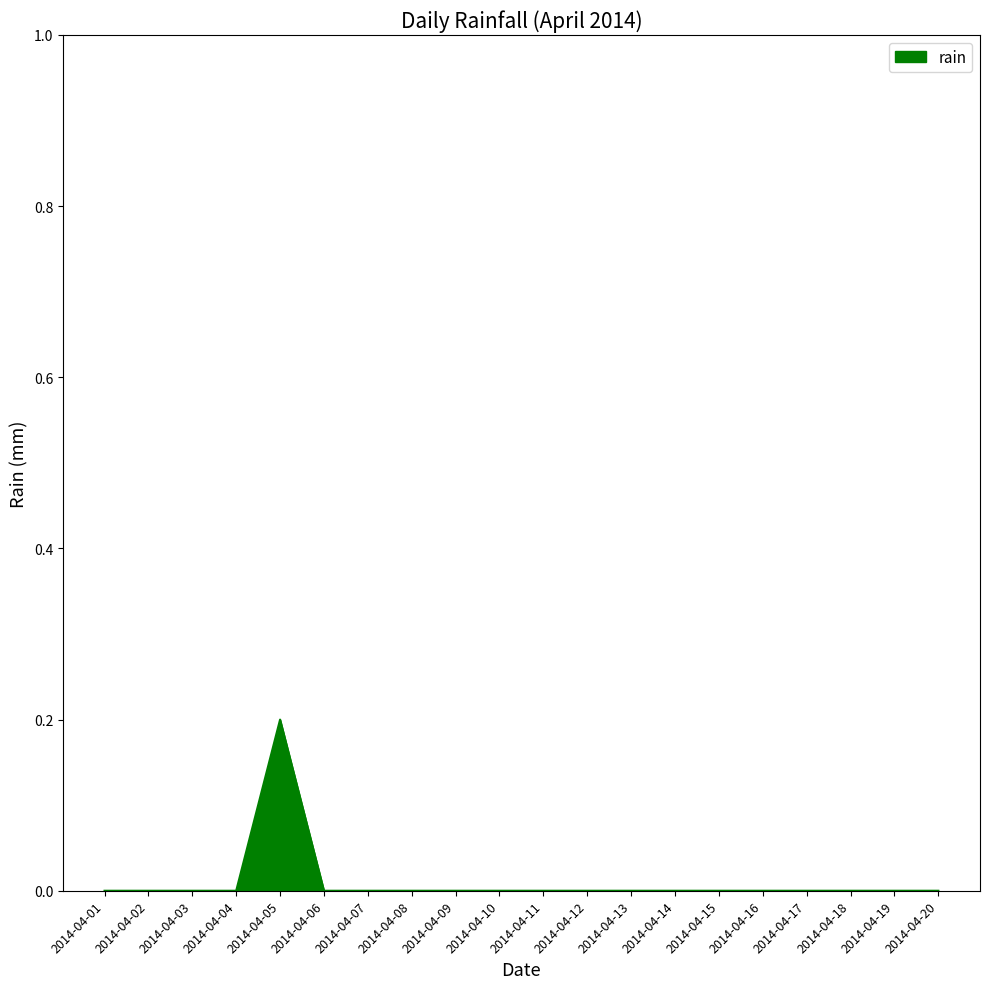

Which label corresponds to the largest value in the chart?

2014-04-05